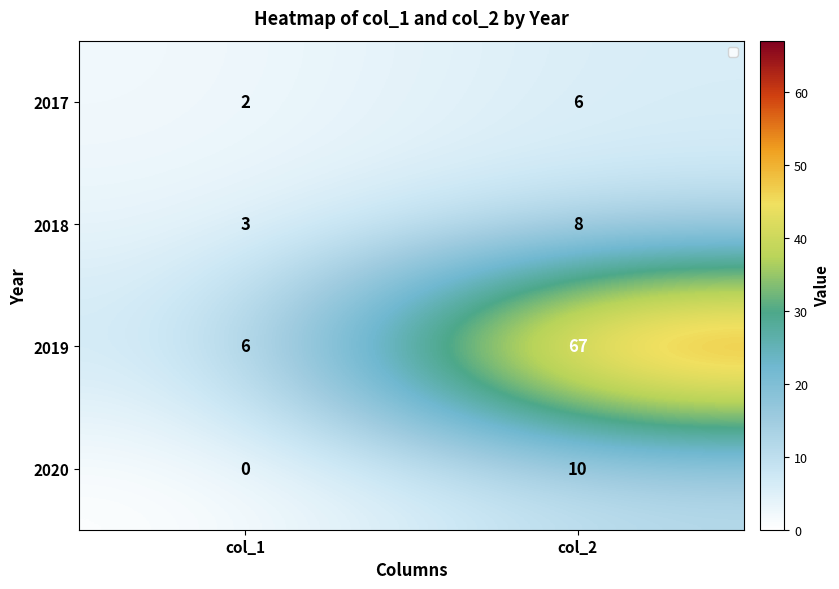

Count the number of categories in the chart.

2